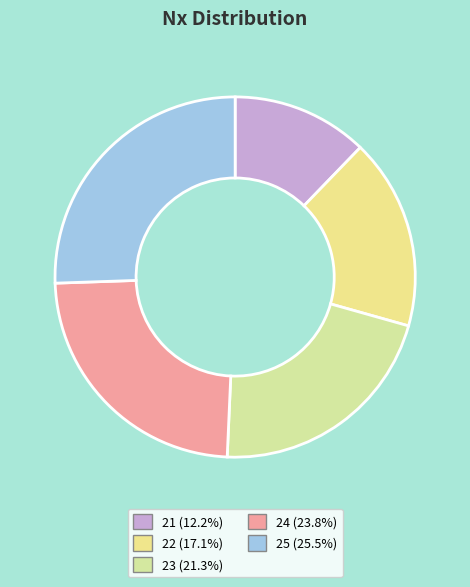

To the nearest percent, what is the combined percentage of 21 and 24?

36%